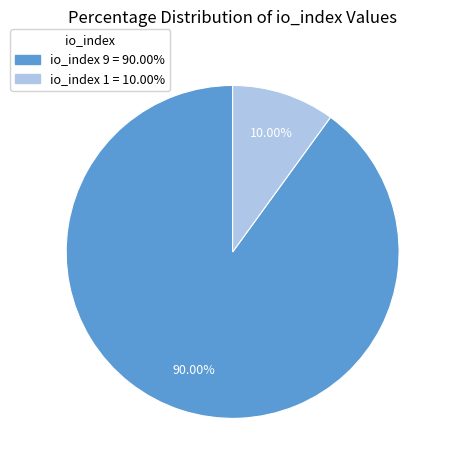

The io_index 9 slice represents 95% of the pie. True or false?

False